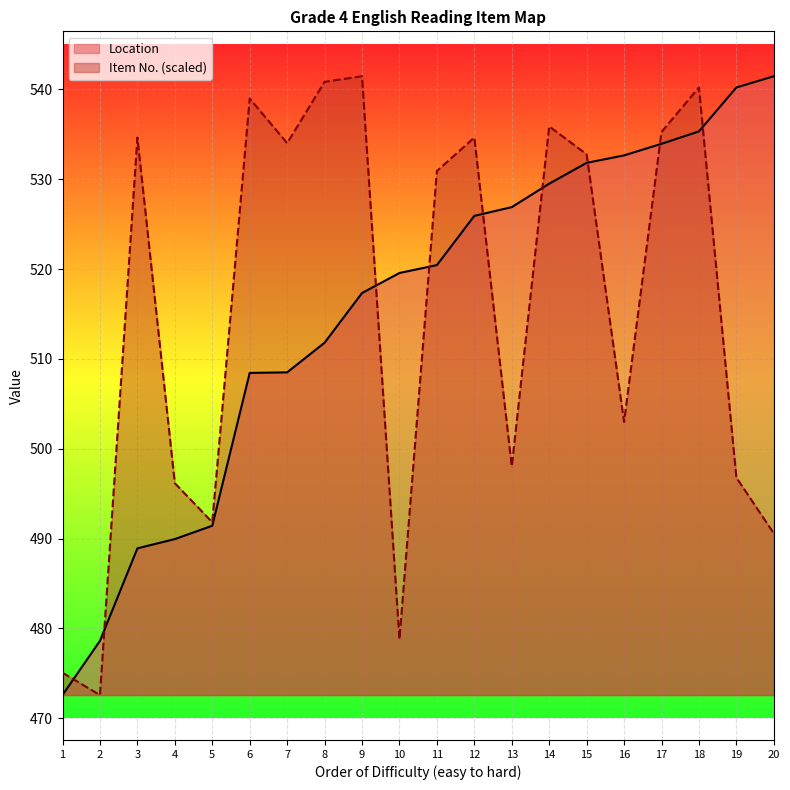

Which category has the highest value across all series?

20